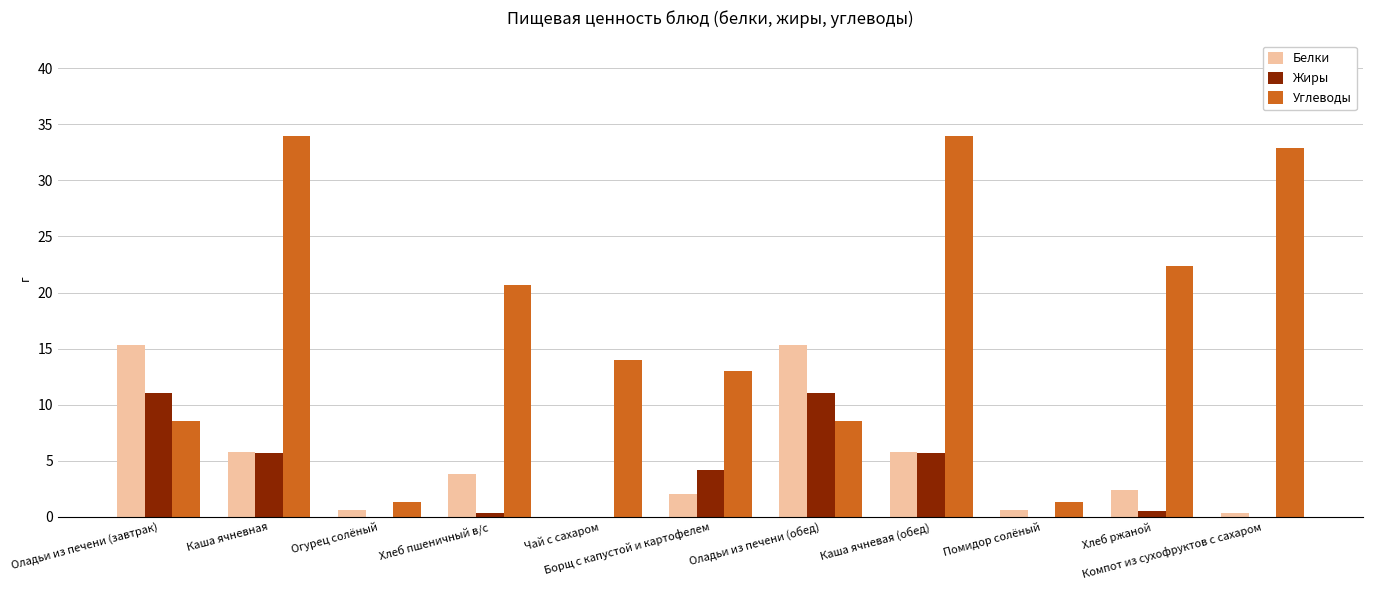

Reading left to right, what are all the values shown in this chart?

Белки: Оладьи из печени (завтрак)=15.3	Каша ячневная=5.8	Огурец солёный=0.6	Хлеб пшеничный в/с=3.8	Чай с сахаром=0.0	Борщ с капустой и картофелем=2.0	Оладьи из печени (обед)=15.3	Каша ячневая (обед)=5.8	Помидор солёный=0.6	Хлеб ржаной=2.4	Компот из сухофруктов с сахаром=0.3
Жиры: Оладьи из печени (завтрак)=11.0	Каша ячневная=5.7	Огурец солёный=0.0	Хлеб пшеничный в/с=0.3	Чай с сахаром=0.0	Борщ с капустой и картофелем=4.2	Оладьи из печени (обед)=11.0	Каша ячневая (обед)=5.7	Помидор солёный=0.0	Хлеб ржаной=0.5	Компот из сухофруктов с сахаром=0.0
Углеводы: Оладьи из печени (завтрак)=8.5	Каша ячневная=34.0	Огурец солёный=1.3	Хлеб пшеничный в/с=20.7	Чай с сахаром=14.0	Борщ с капустой и картофелем=13.0	Оладьи из печени (обед)=8.5	Каша ячневая (обед)=34.0	Помидор солёный=1.3	Хлеб ржаной=22.4	Компот из сухофруктов с сахаром=32.9